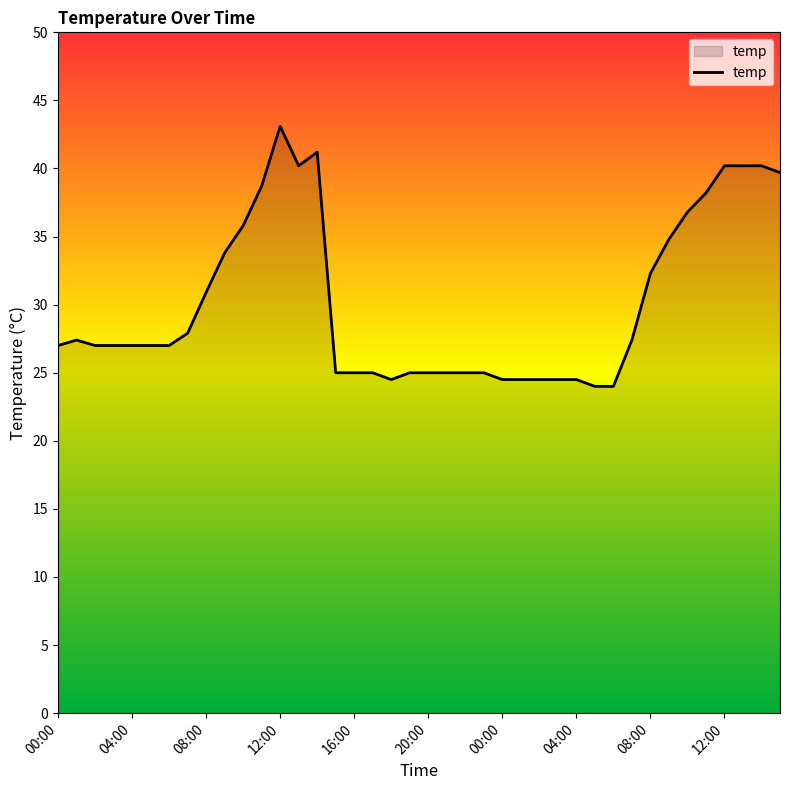

What is the difference between the second highest and second lowest values?

17.2